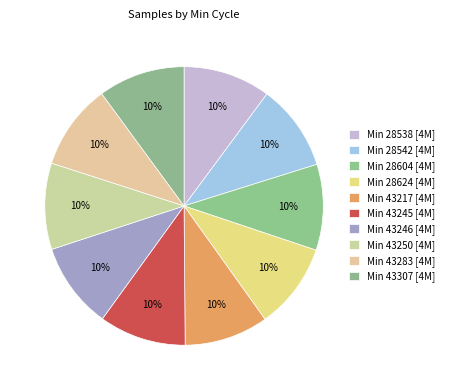

How many slices are in this pie chart?

10